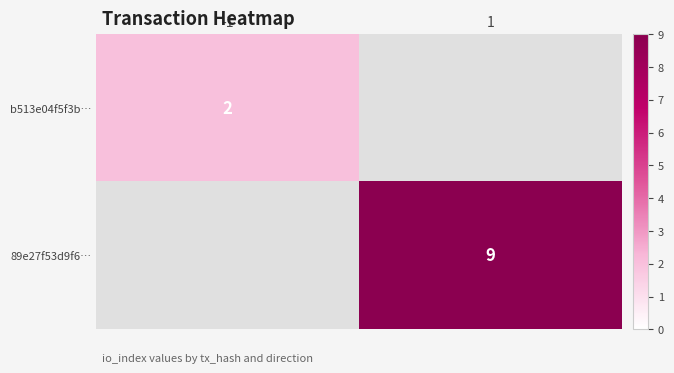

The value of 89e27f53d9f6… at 1 is 9. True or false?

True